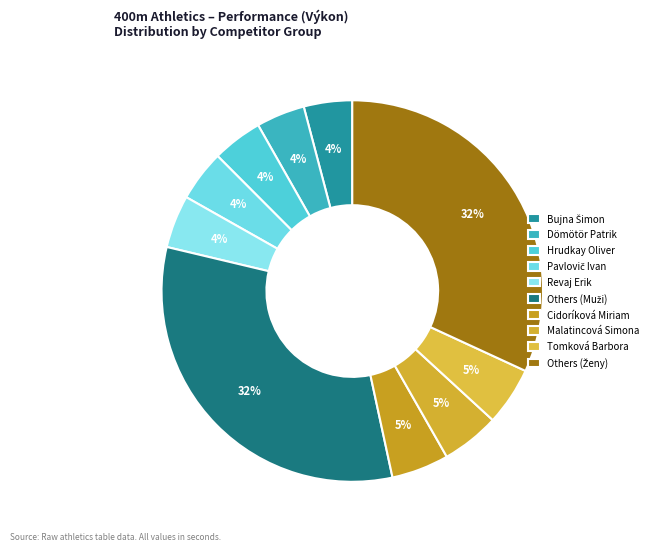

How many segments does this pie chart have?

10